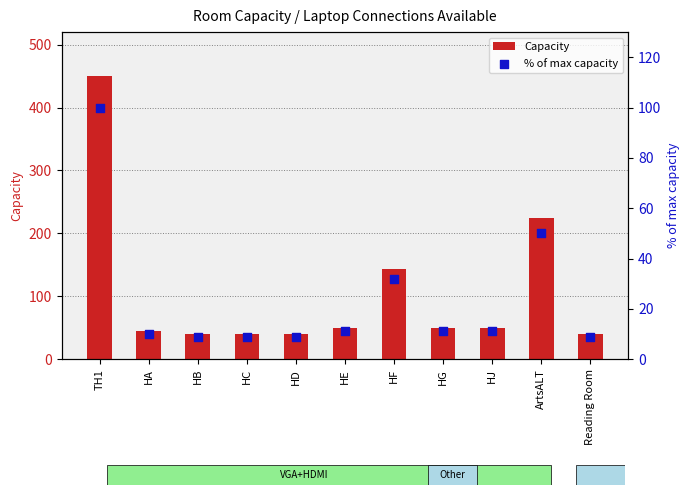

Which series contains the lowest Y value?

% of max capacity